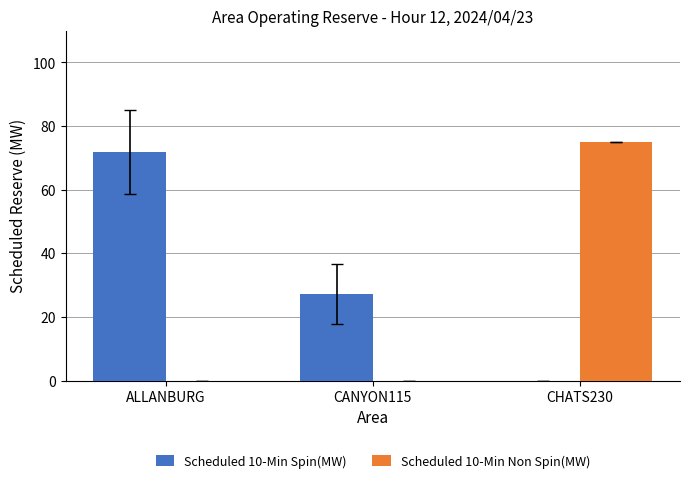

How many groups of bars are there?

3